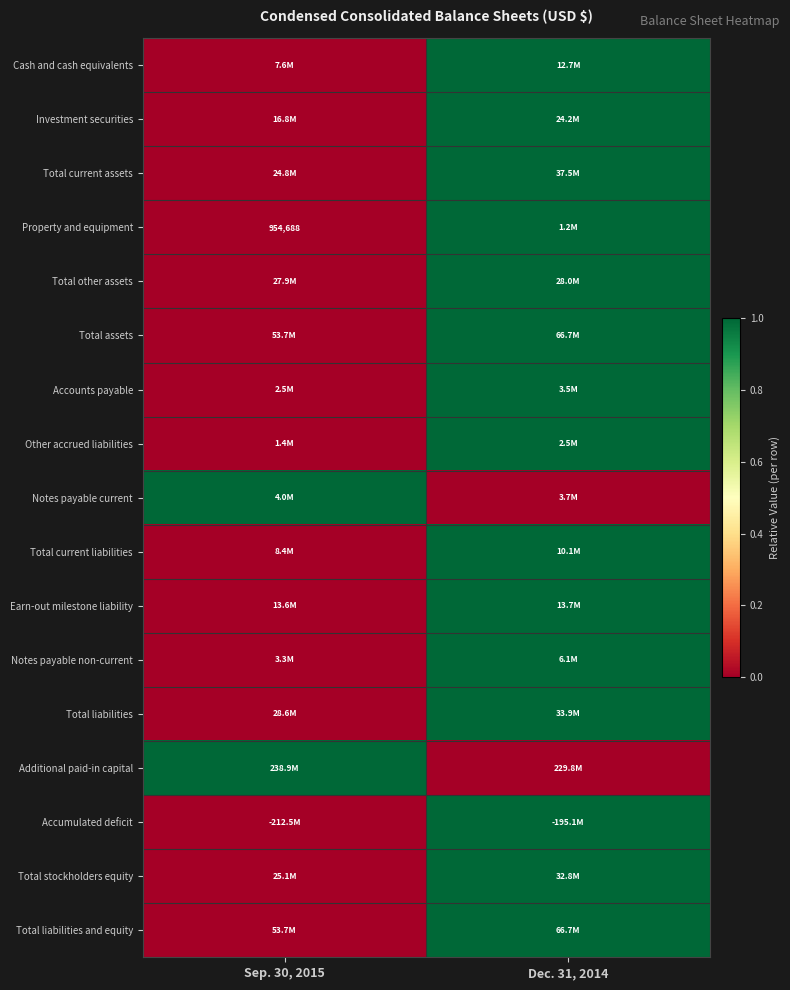

Rank the categories by Other accrued liabilities value from highest to lowest.

Dec. 31, 2014, Sep. 30, 2015